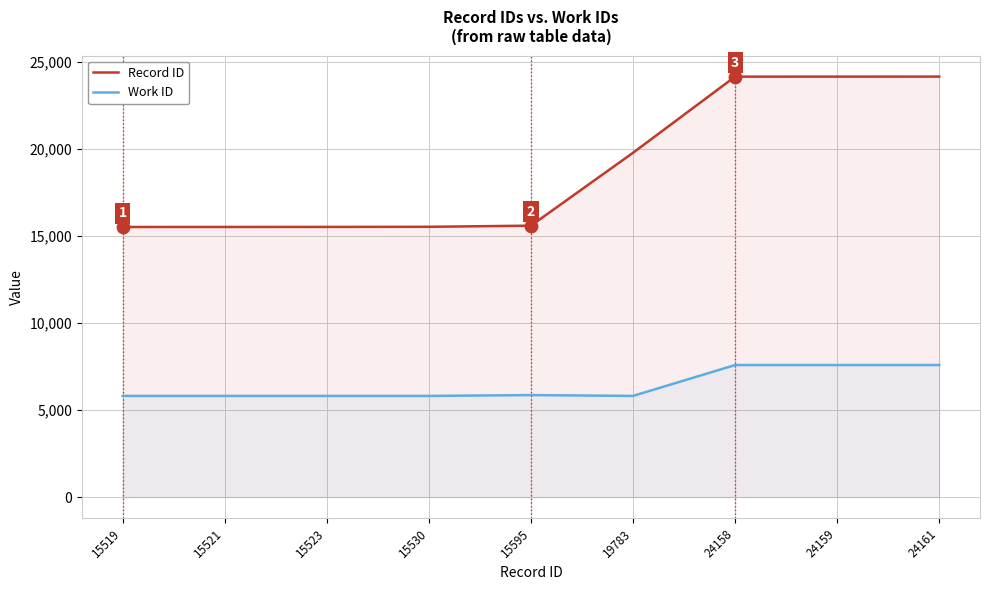

Which series reaches the minimum Y coordinate?

Work ID